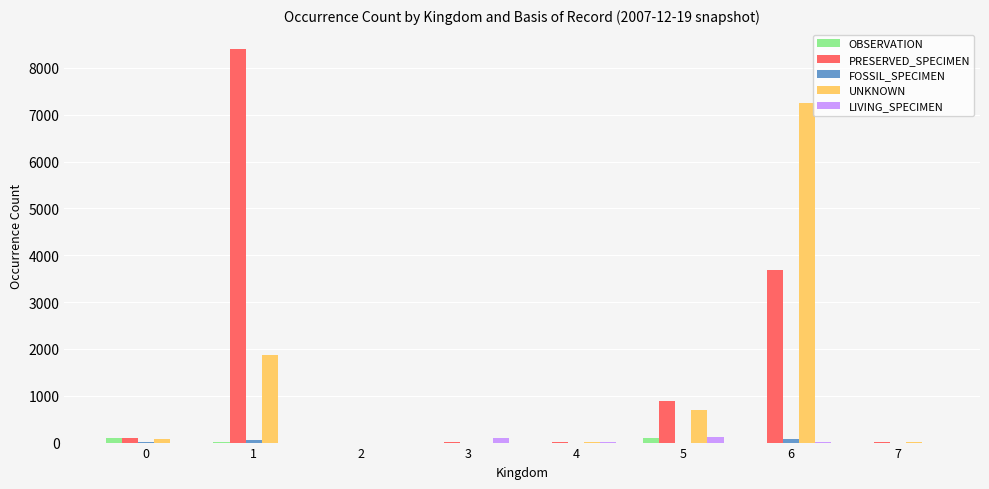

What is the sum of all OBSERVATION values?

215